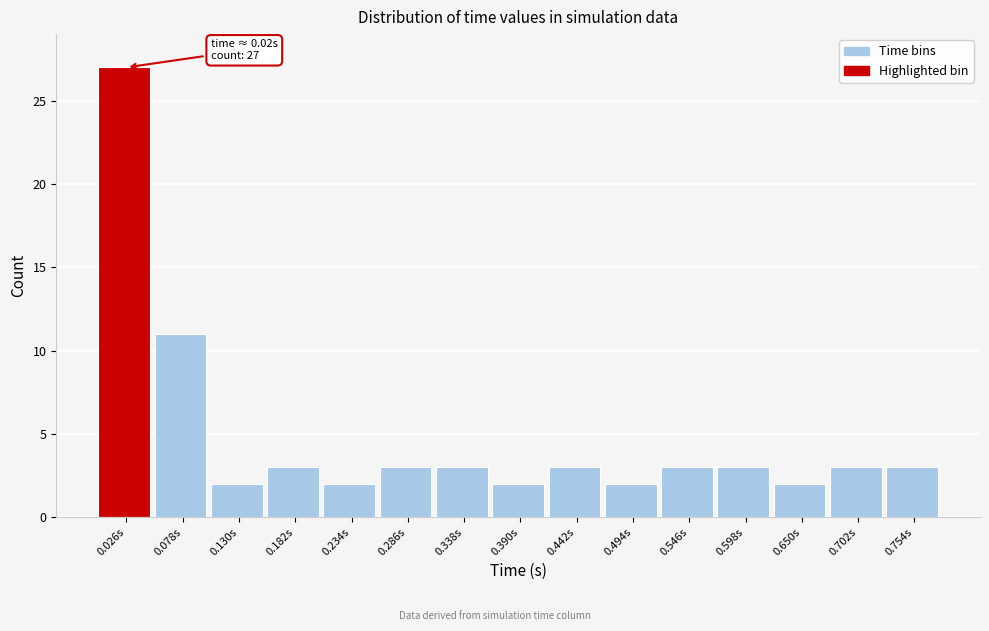

Which range on the x-axis has the tallest bar?

0.000 to 0.052